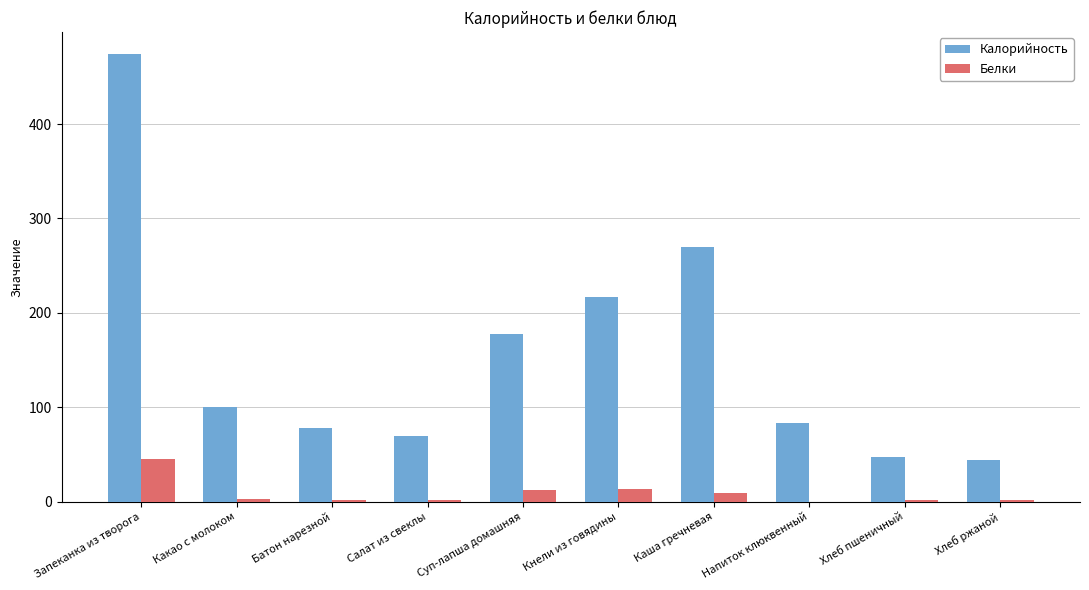

Does the chart contain stacked bars?

No